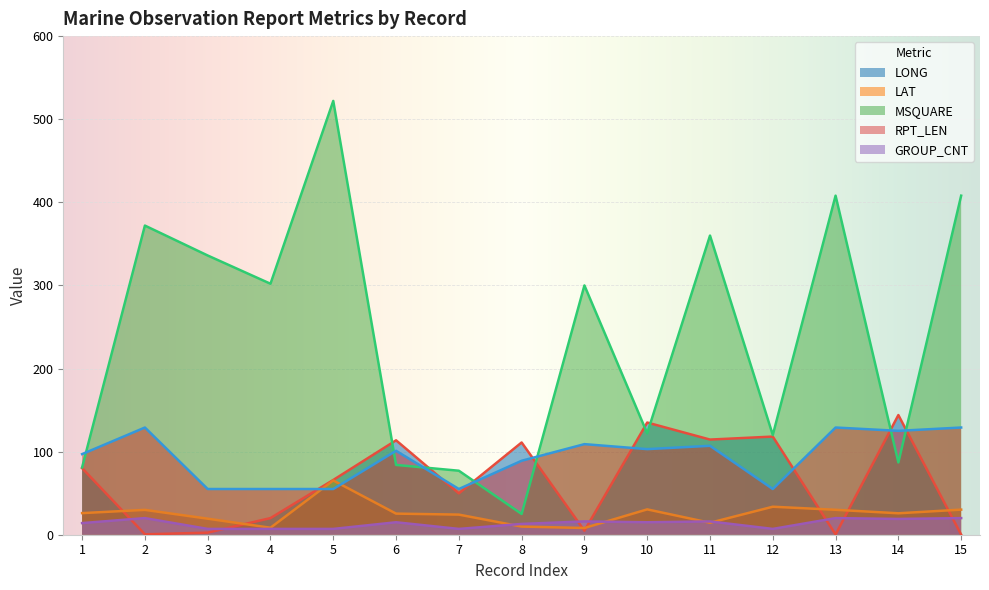

How many interior local valleys does the RPT_LEN series have?

4